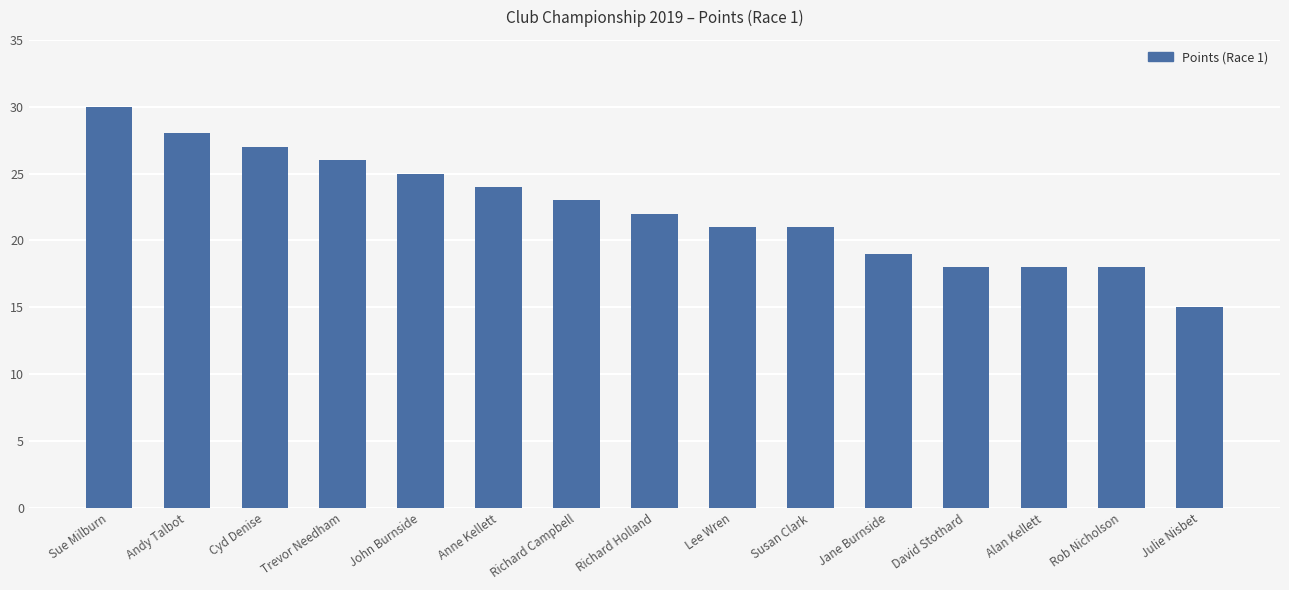

At which category does the chart reach its peak across all series?

Sue Milburn